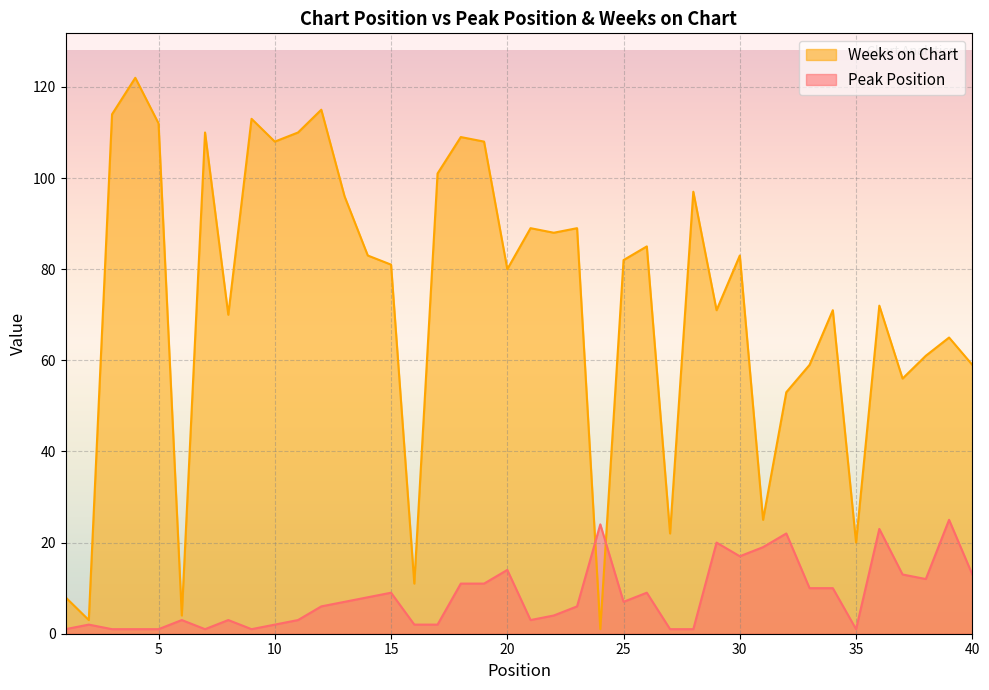

What is the highest value of the Peak Position series?

25